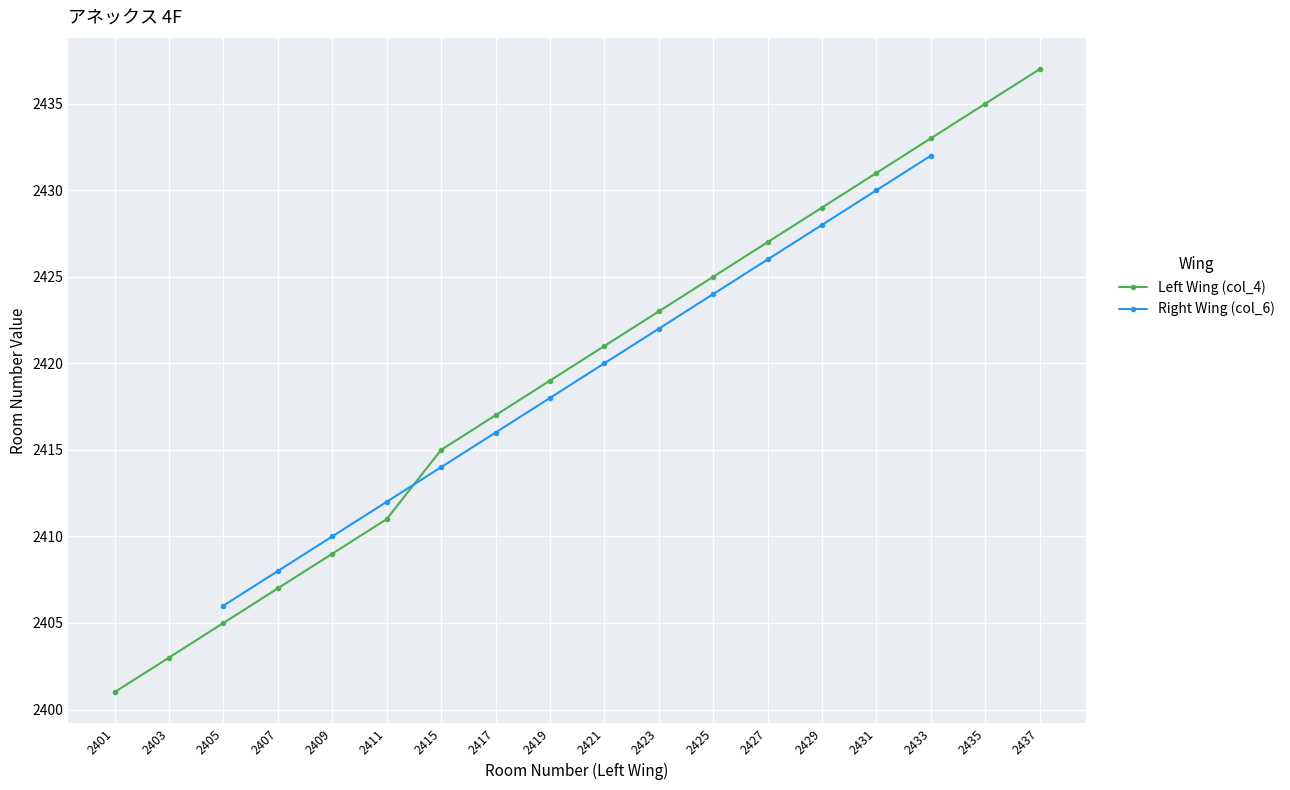

At how many categories does at least one series exceed 2425?

6